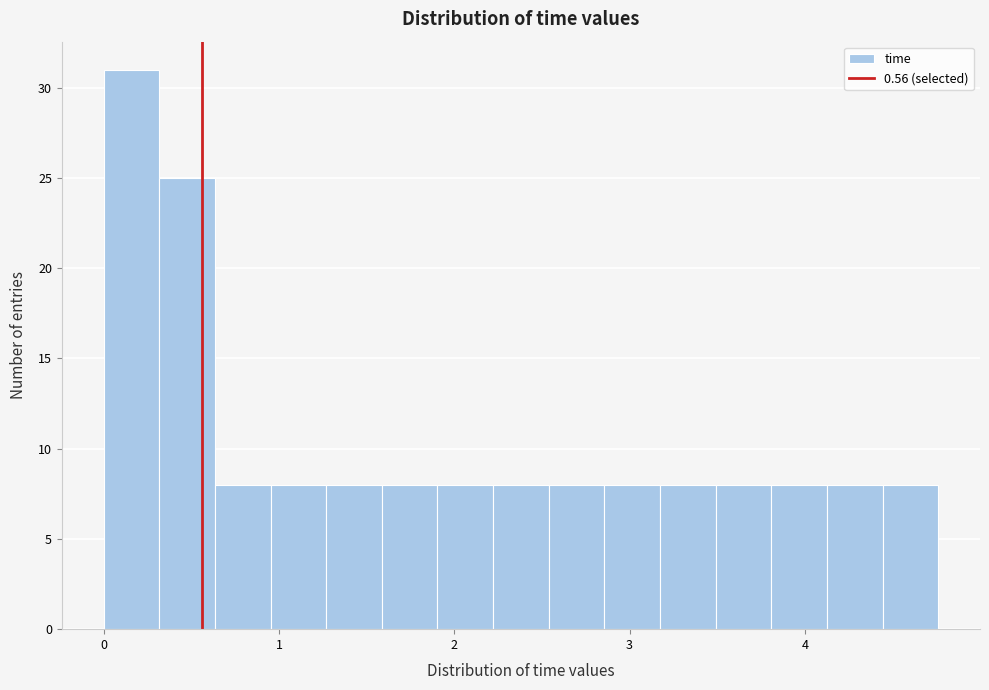

Around what value on the x-axis is the tallest bar? Give the approximate position of its centre, as read against the axis.

0.2